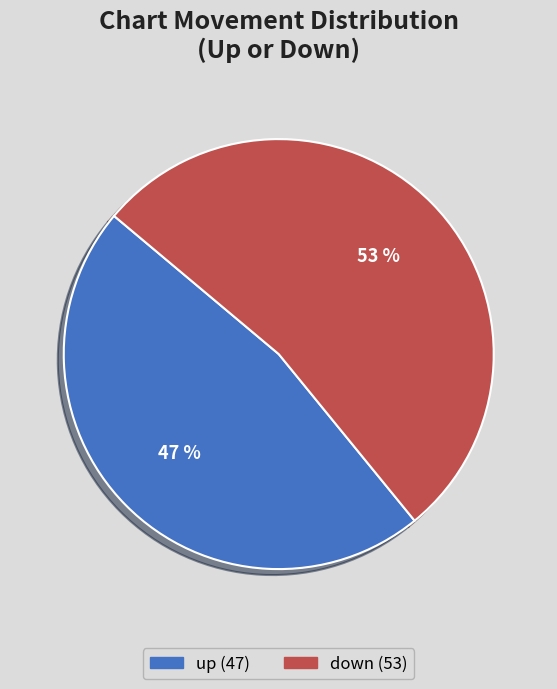

Which has a higher value, up or down?

down